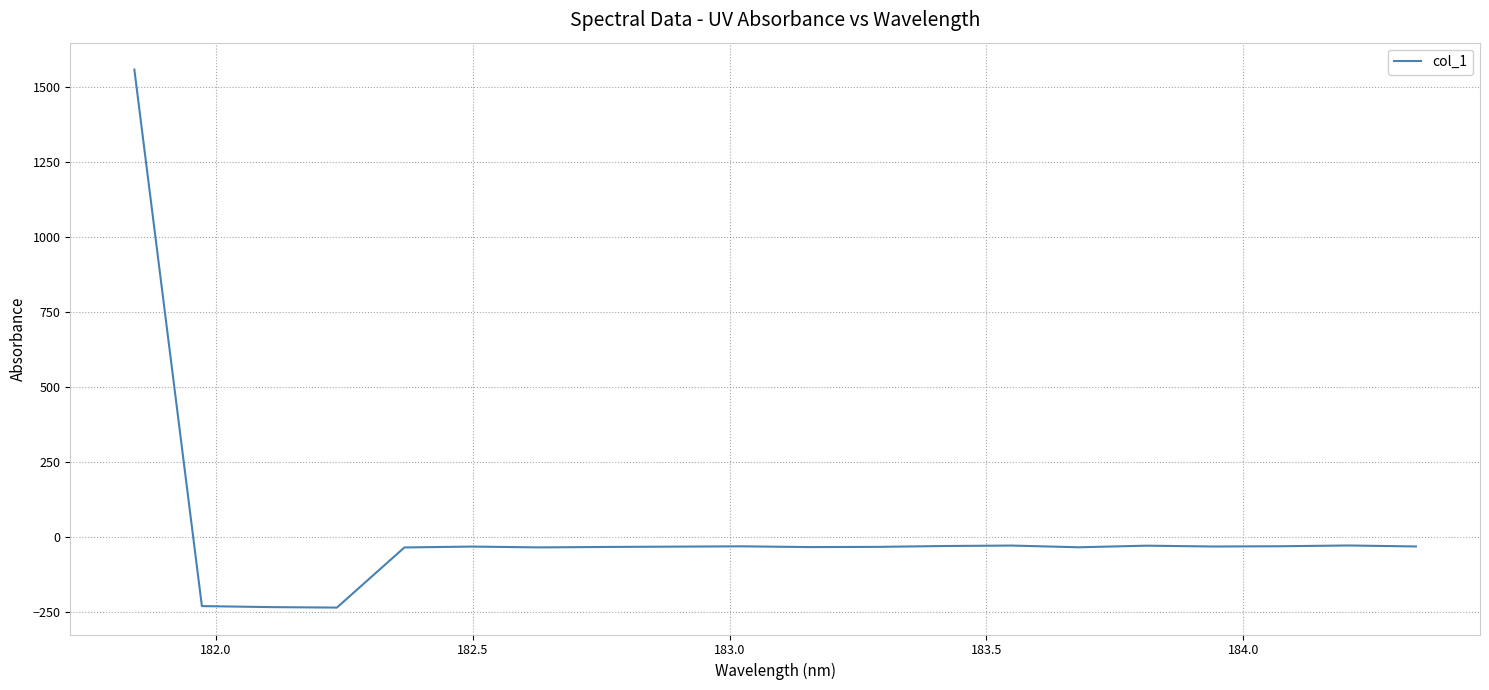

What is the minimum value shown in the chart?

-233.9